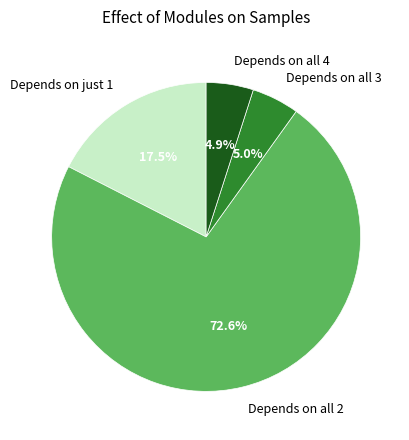

Does Depends on just 1 account for over 50% of the chart?

No